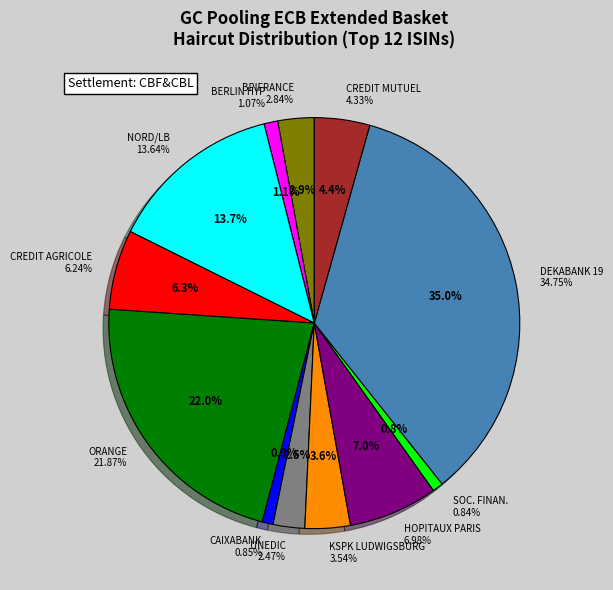

Is DE000A2GSCP7 the majority of the pie?

No